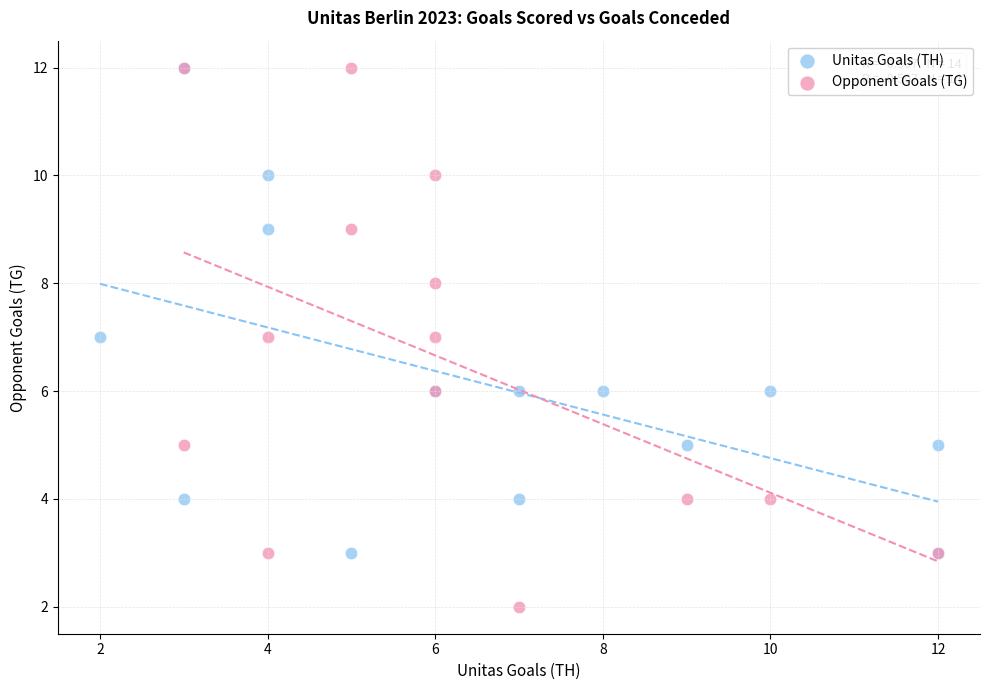

Which series reaches the minimum Y coordinate?

Opponent Goals (TG)